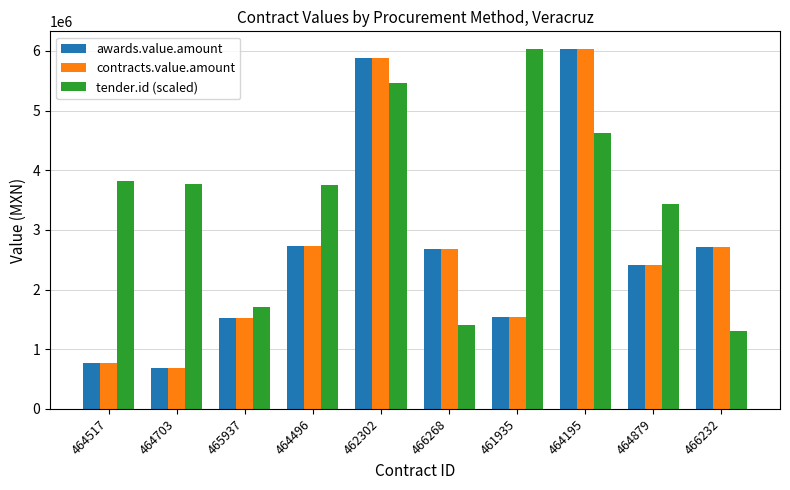

What is the sum of the tender.id (scaled) values at 464496 and 465937?

5464480.5